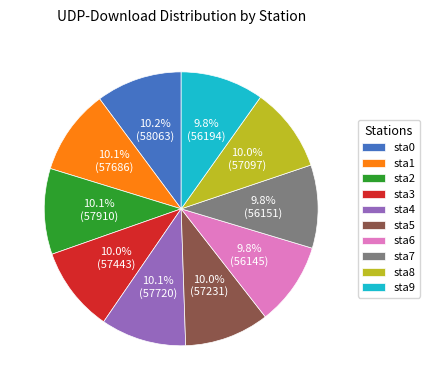

How many slices are in this pie chart?

10